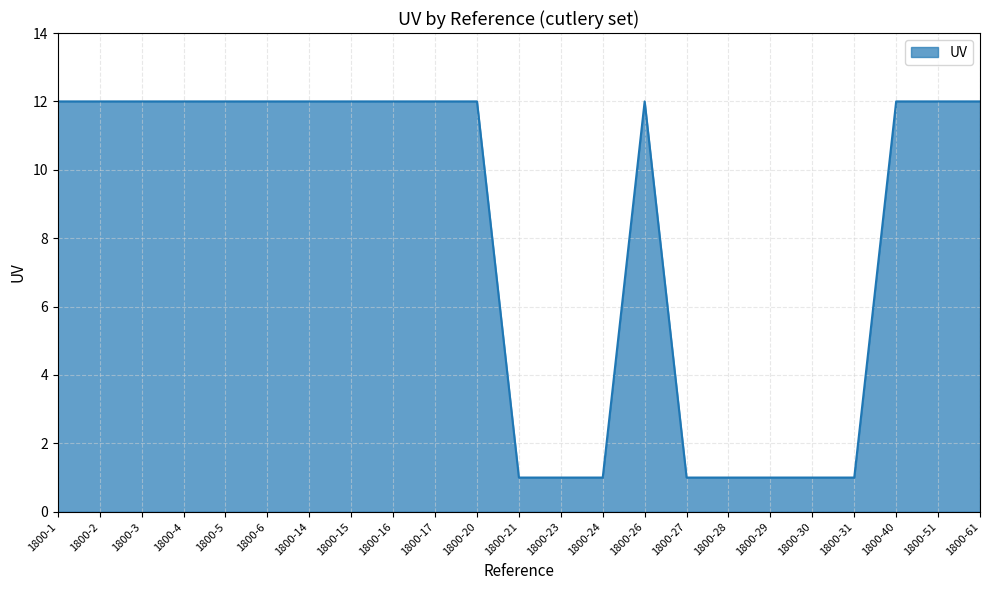

What is the difference between the maximum and minimum values?

11